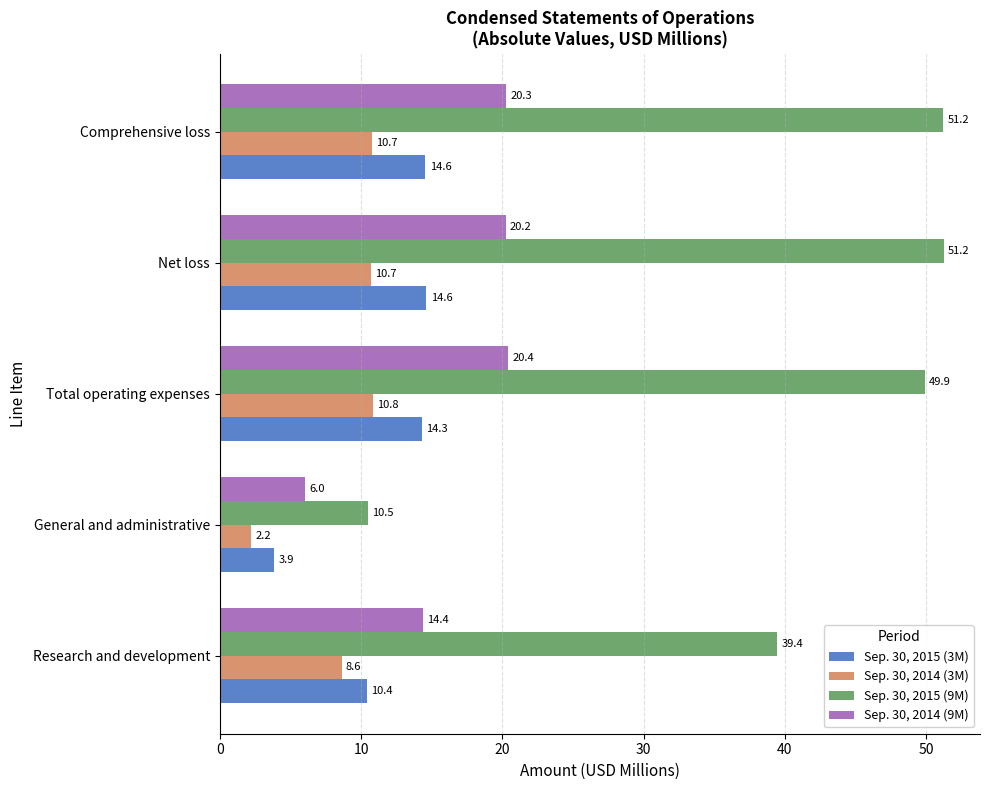

What is the minimum value for Sep. 30, 2015 (9M)?

10.5